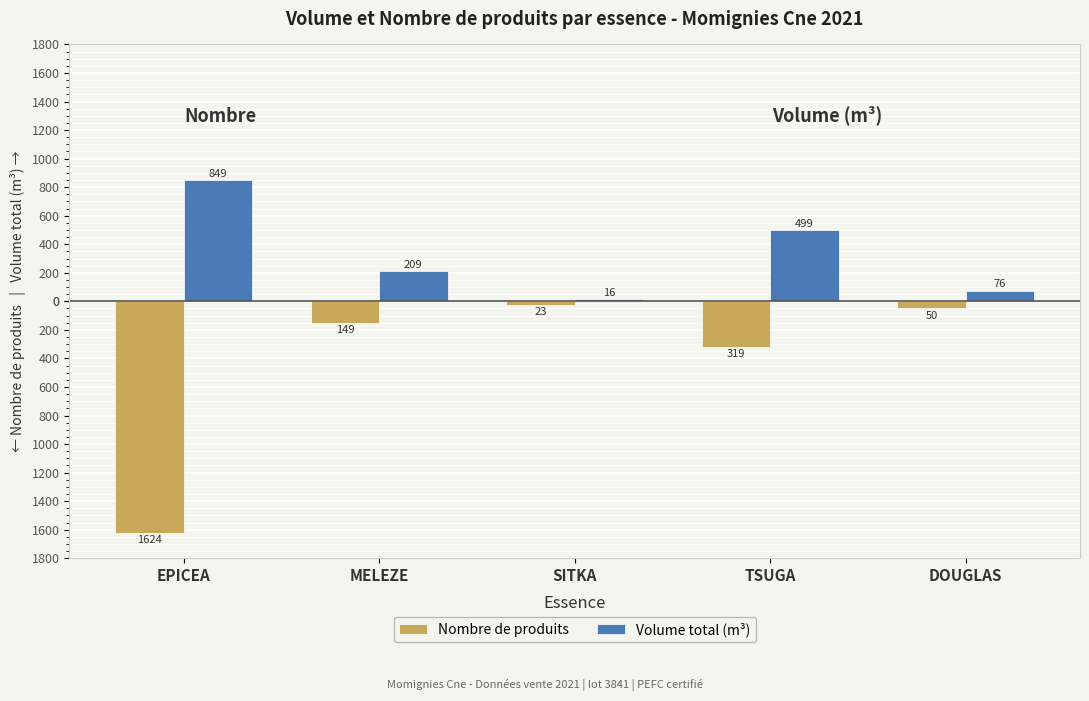

Rank the series by their average value, from highest to lowest.

Volume total (m³), Nombre de produits